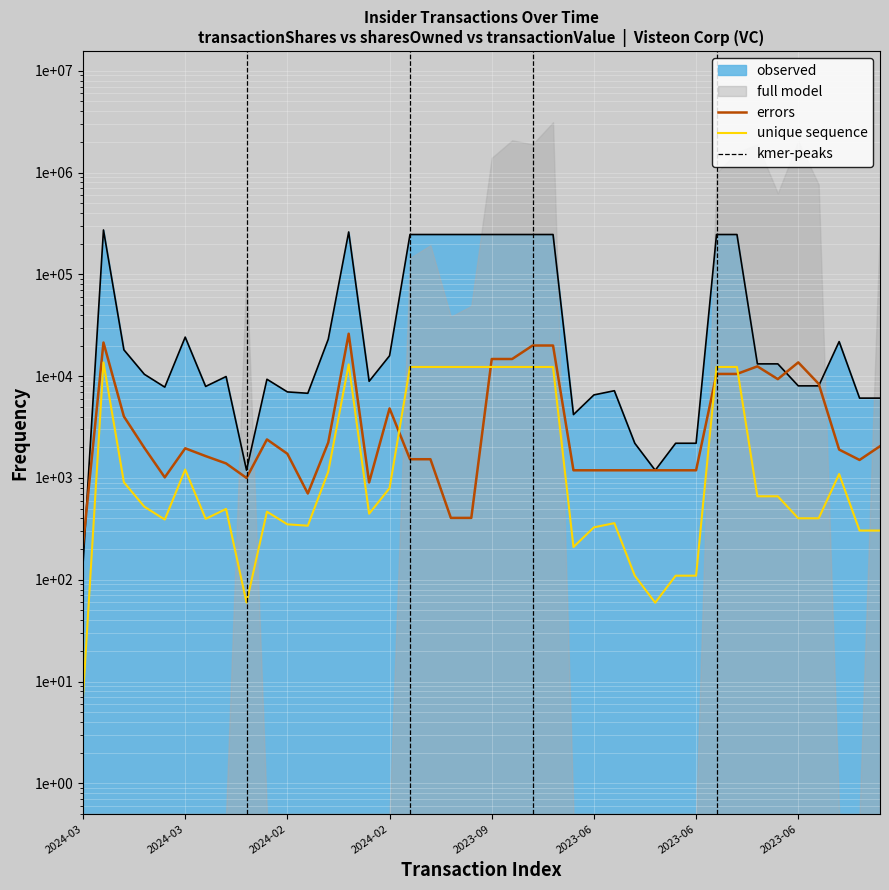

Between 2024-02 and 2023-06, which is larger?

2024-02